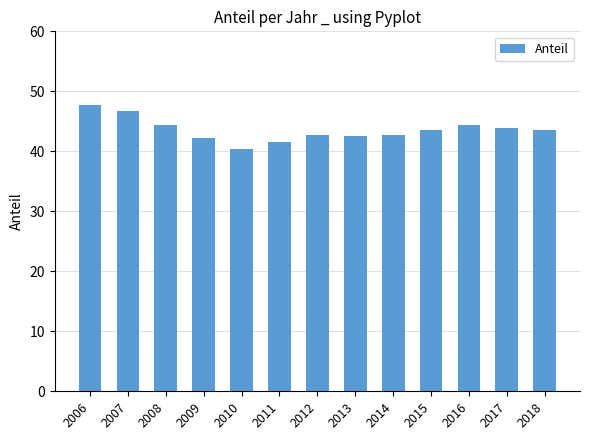

What is the difference between the values at 2011 and 2010?

1.1